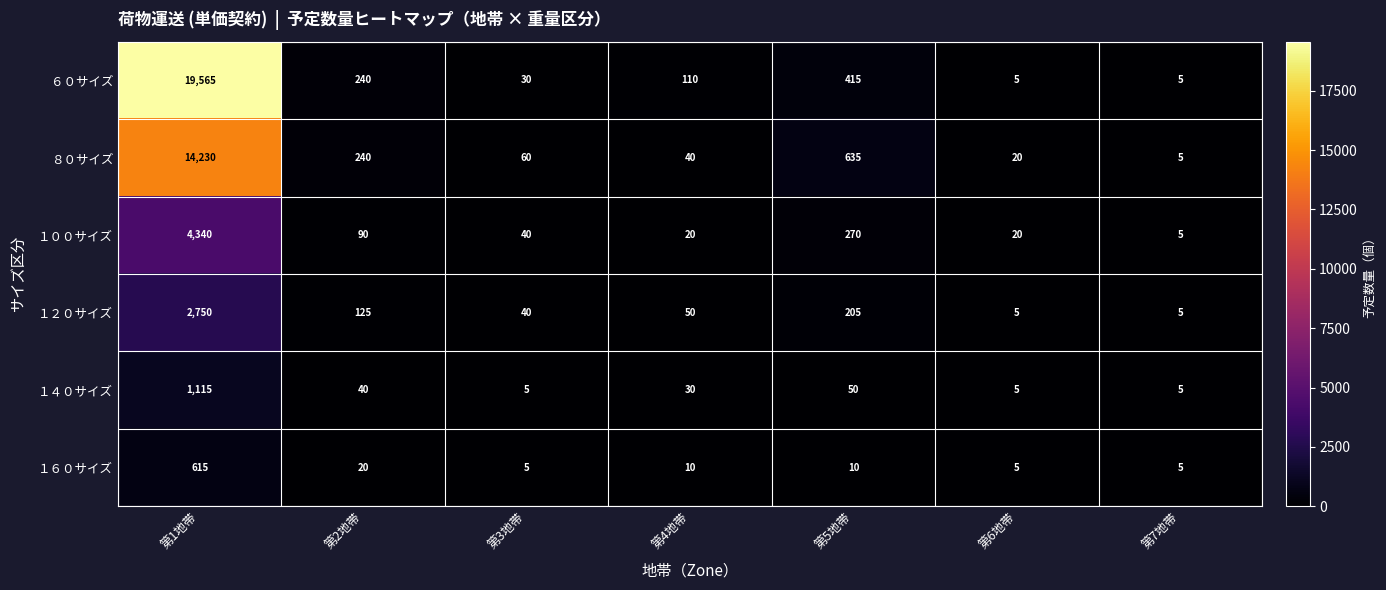

What is the greatest value displayed?

19565